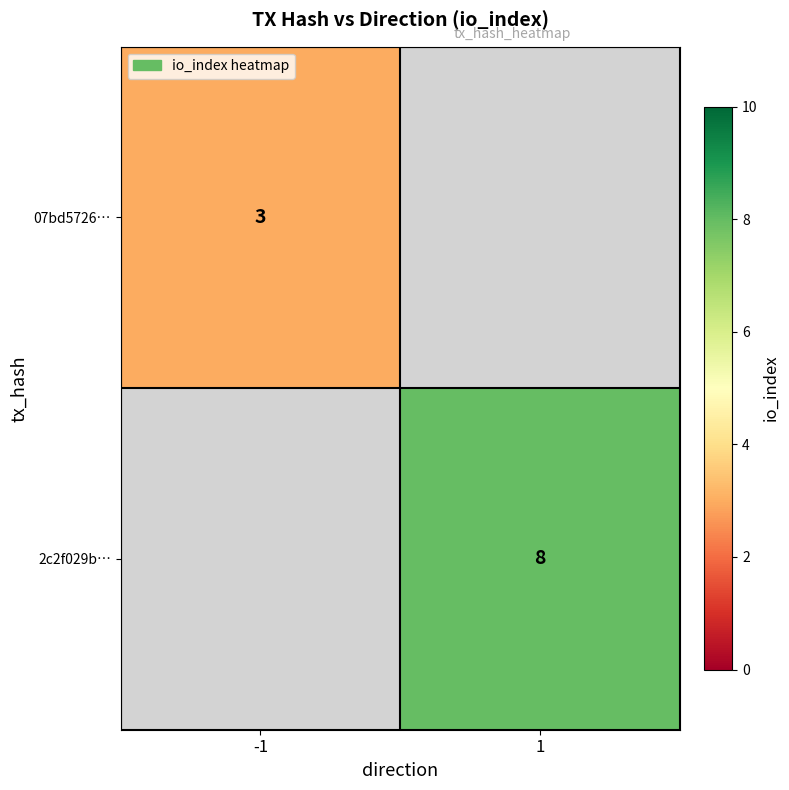

The 07bd5726… series shows 4.8 at -1. True or false?

False